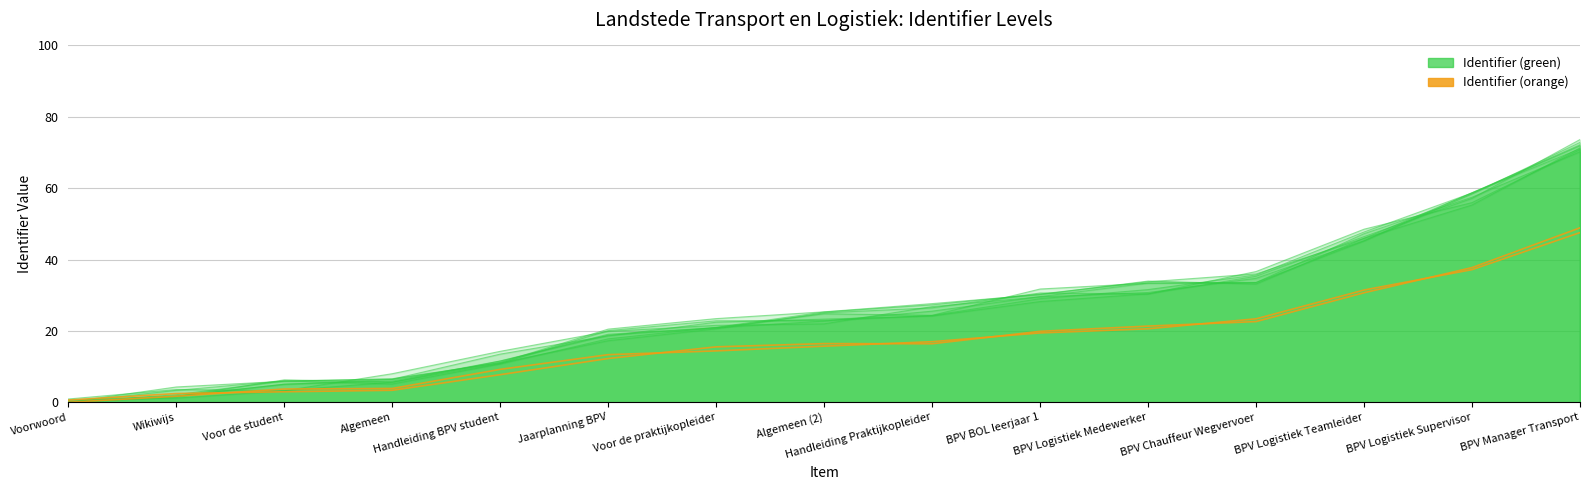

At which label is the value closest to 24?

BPV Chauffeur Wegvervoer